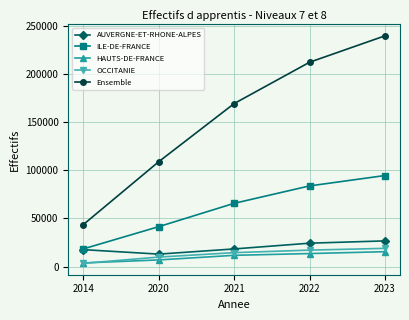

Which series has the largest total across all categories?

Ensemble